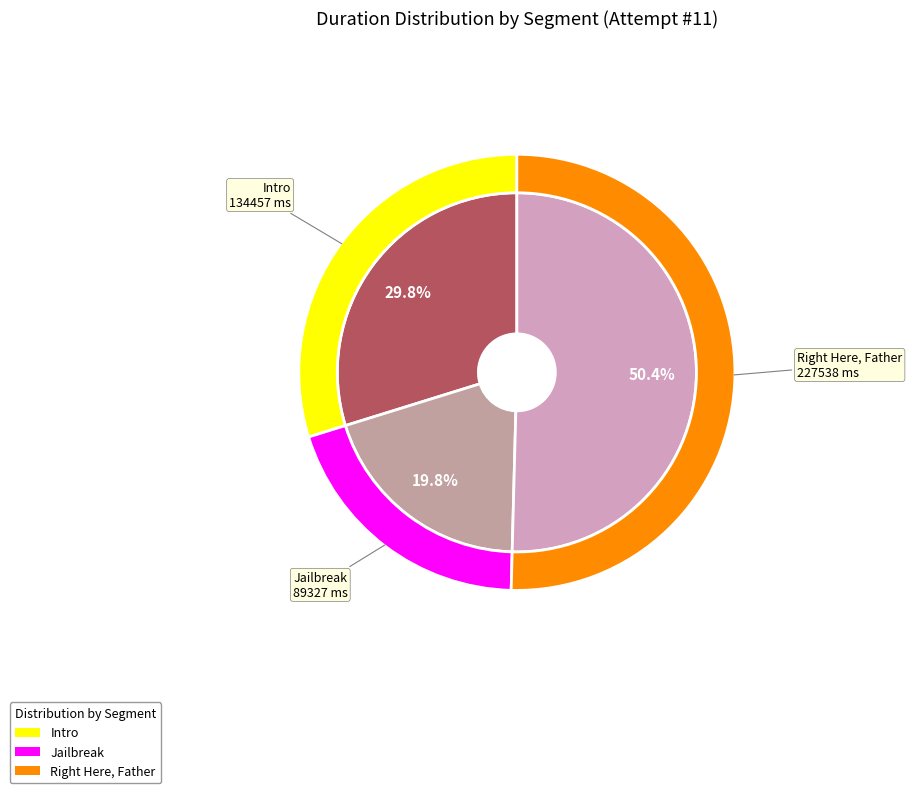

What percentage is NOT represented by Jailbreak?

80.2%